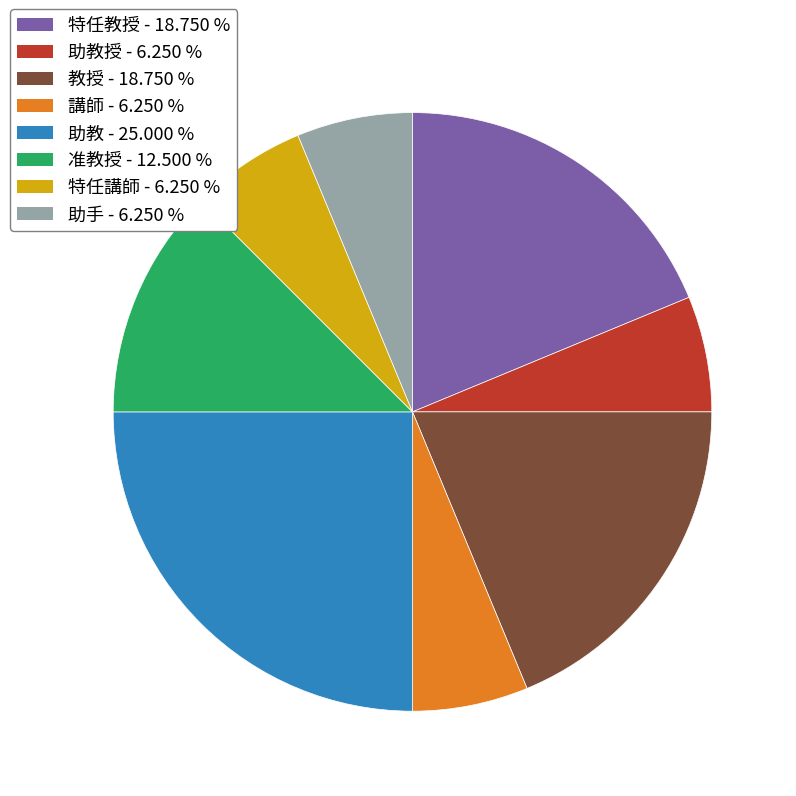

How many segments does this pie chart have?

8